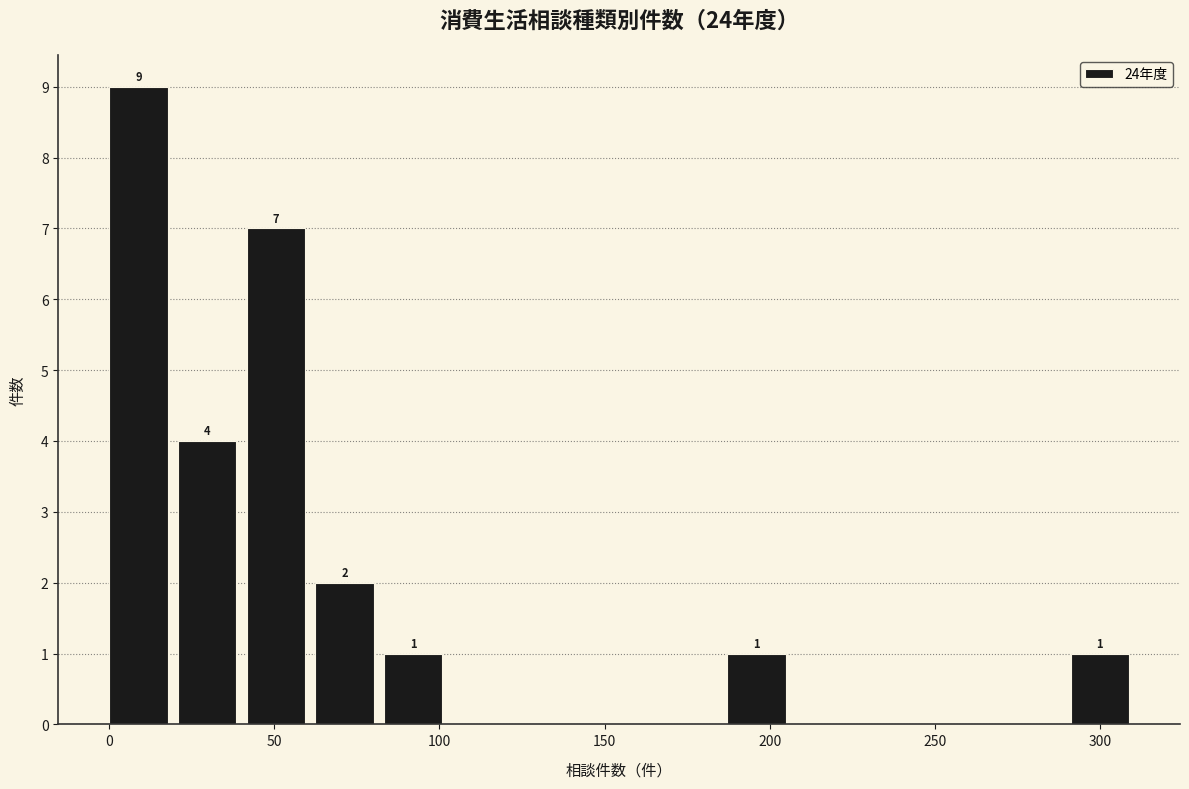

Which range on the x-axis has the tallest bar?

0 to 20